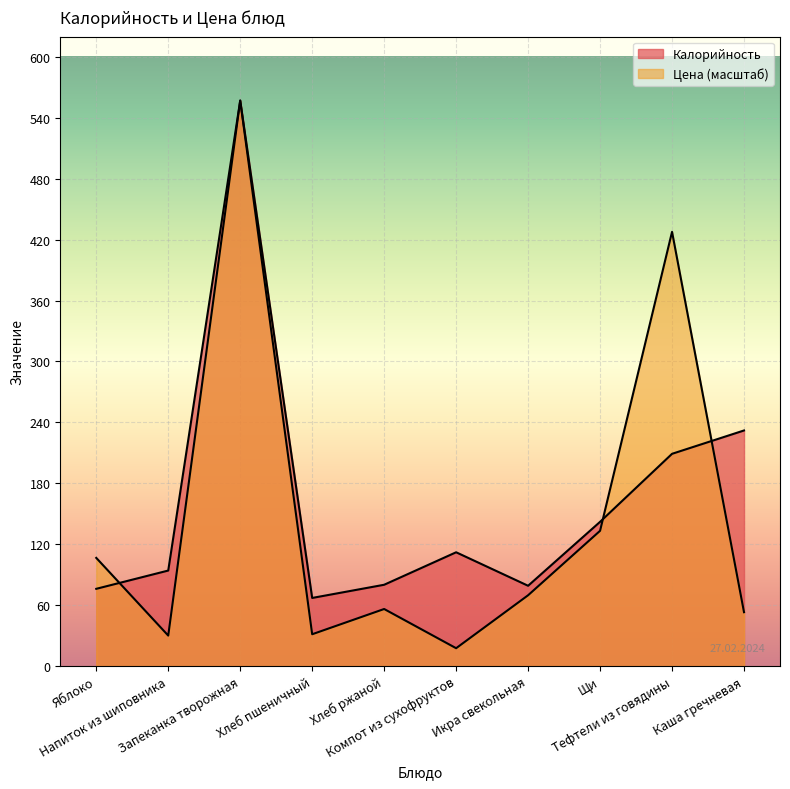

Is the value of Цена at Запеканка творожная greater than the value of Калорийность at Хлеб пшеничный?

Yes